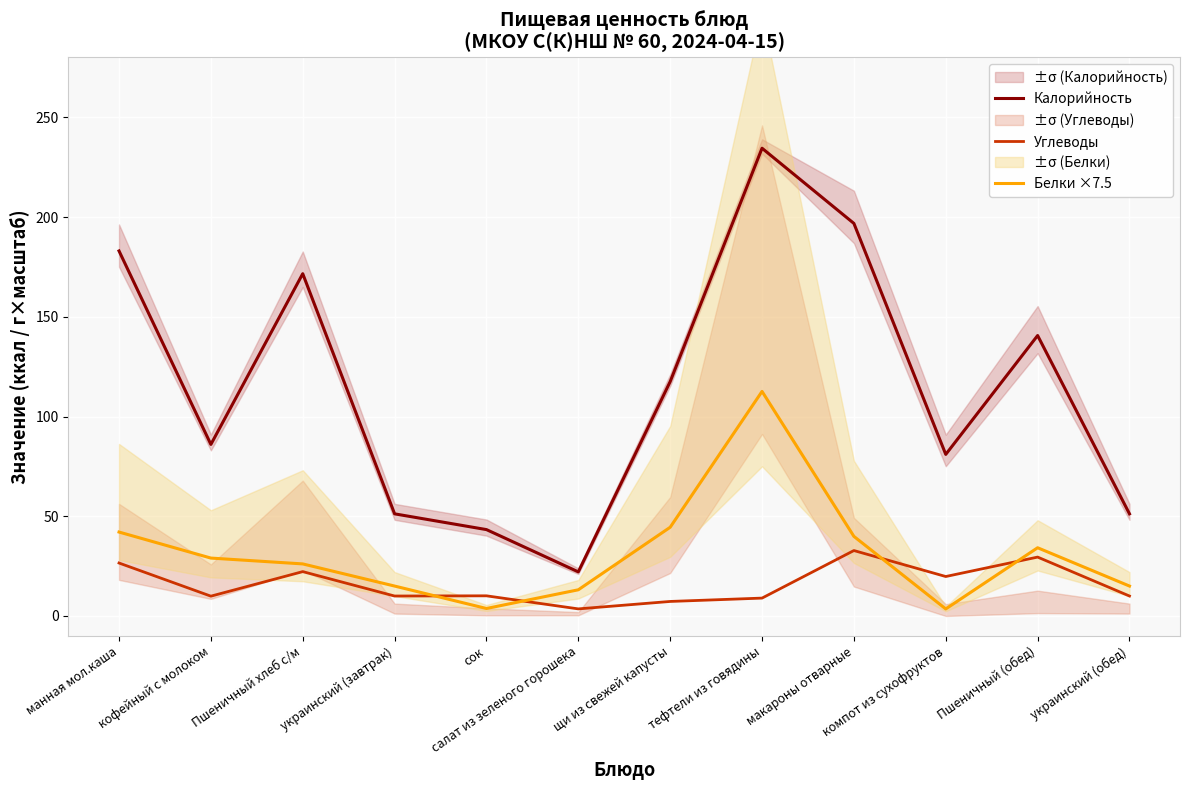

What is the average value of the Белки ×7.5 series?

31.6